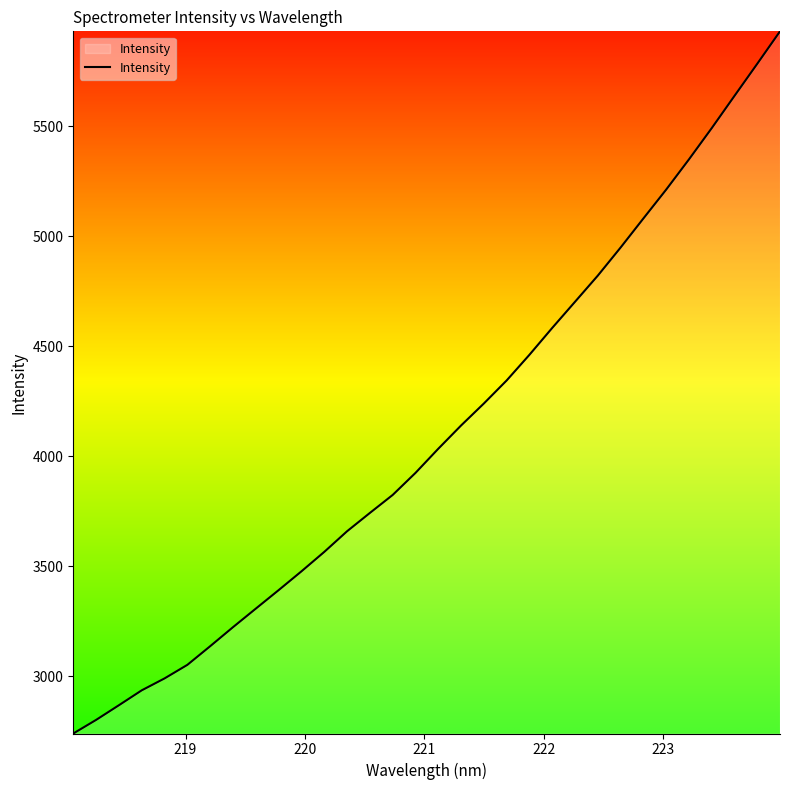

What is the smallest value displayed?

2740.1